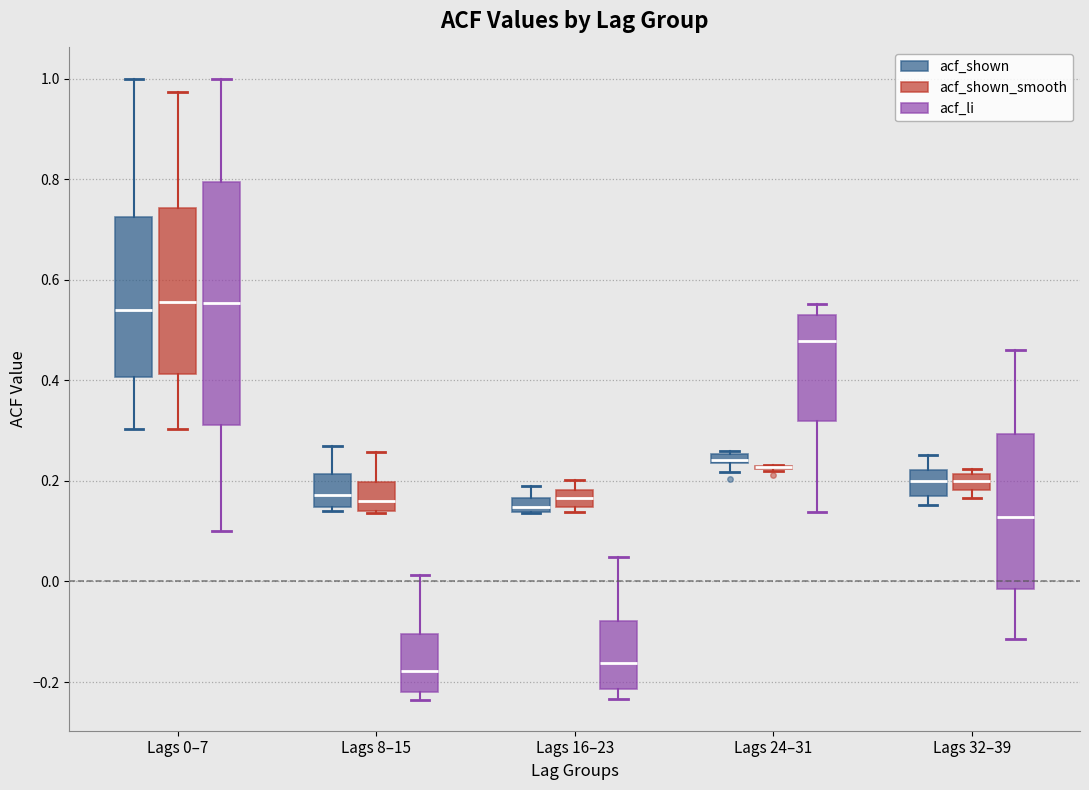

Where is the lower edge of the box for Lags 0–7 (acf_li) on the y-axis? The values are not printed on the chart, so give them approximately, as read against the axis.

0.32